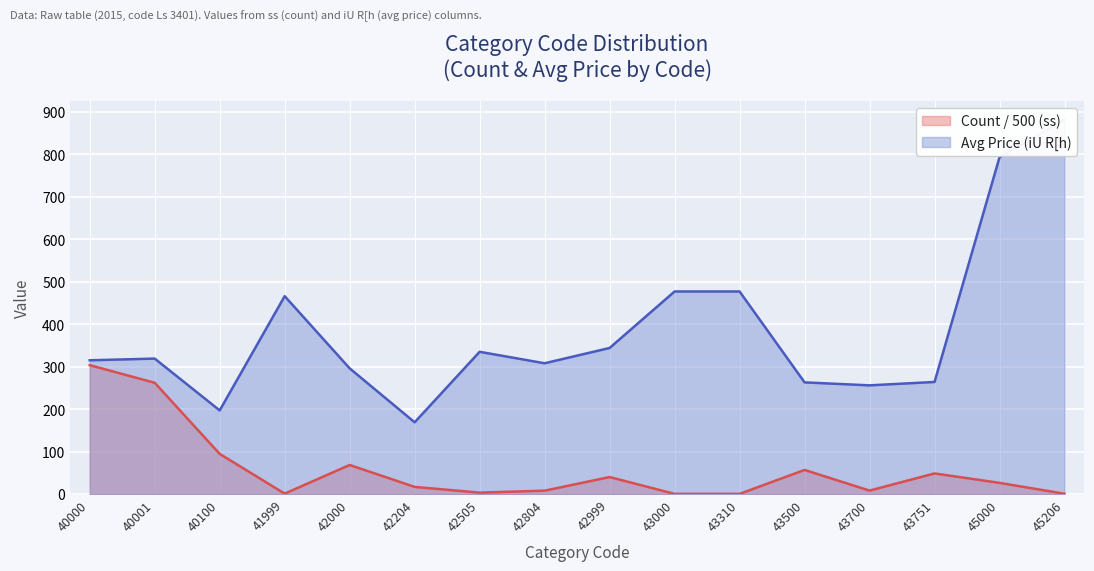

What is the value of the 11th point from the left?

0.5